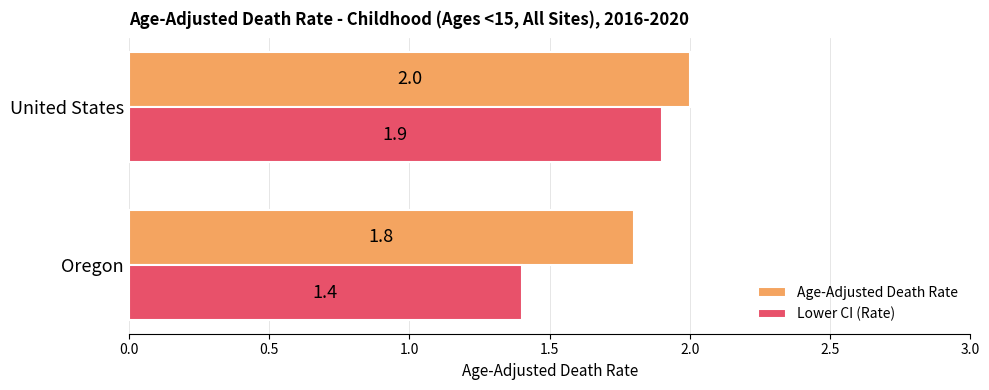

The Age-Adjusted Death Rate series shows 2.0 at United States. True or false?

True